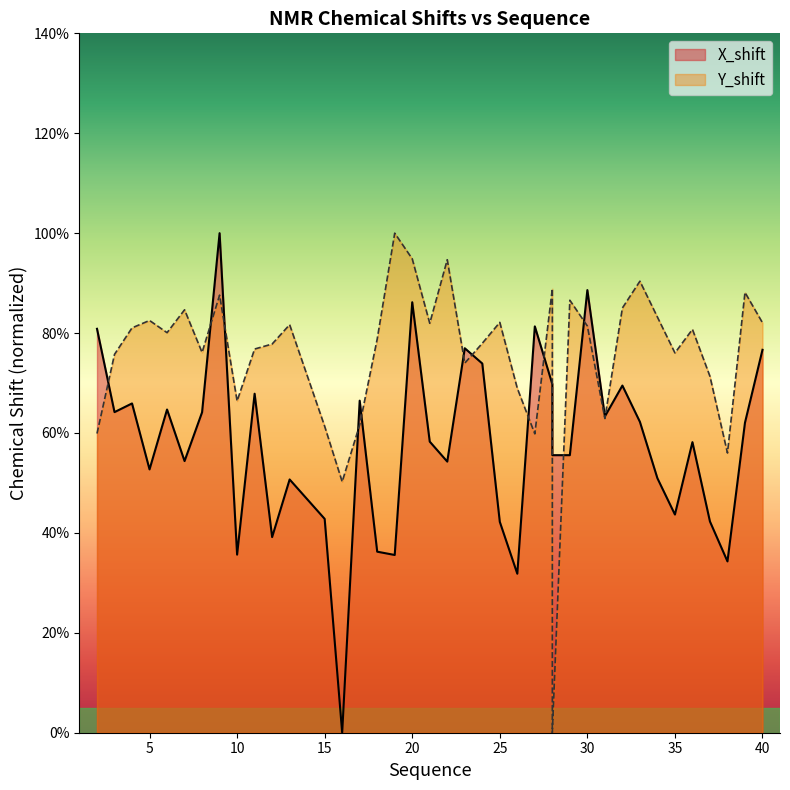

List the labels in order of X_shift value, smallest first.

16, 26, 38, 19, 10, 18, 12, 25, 37, 15, 35, 13, 34, 5, 22, 7, 28, 29, 36, 21, 39, 33, 31, 8, 3, 6, 4, 17, 11, 32, 28, 24, 40, 23, 2, 27, 20, 30, 9